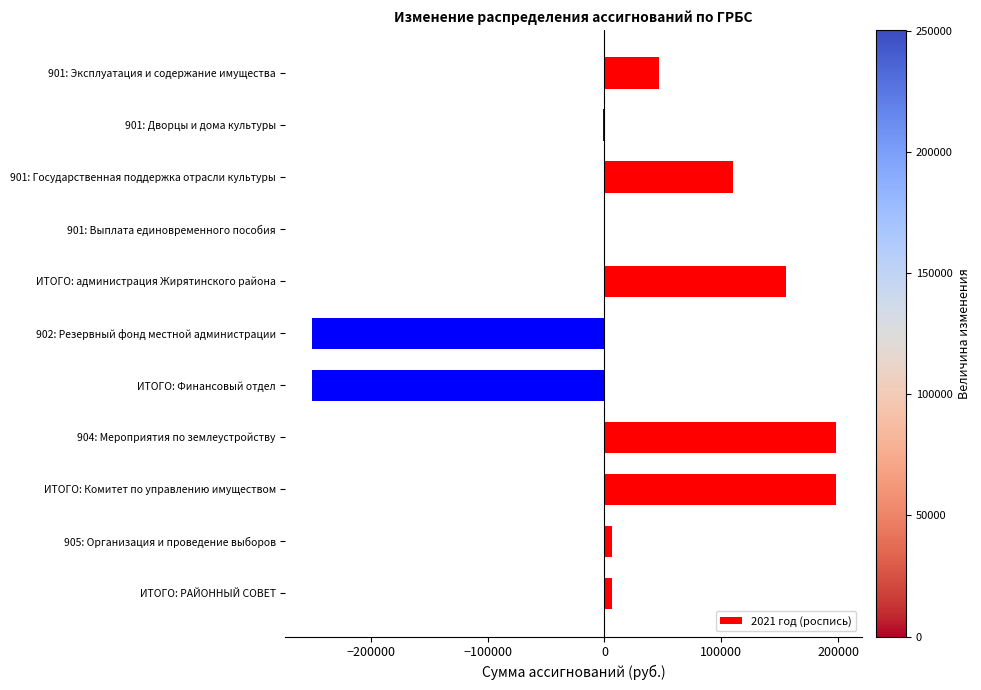

Is it true that the value at ИТОГО: администрация Жирятинского района is 155135.8?

True